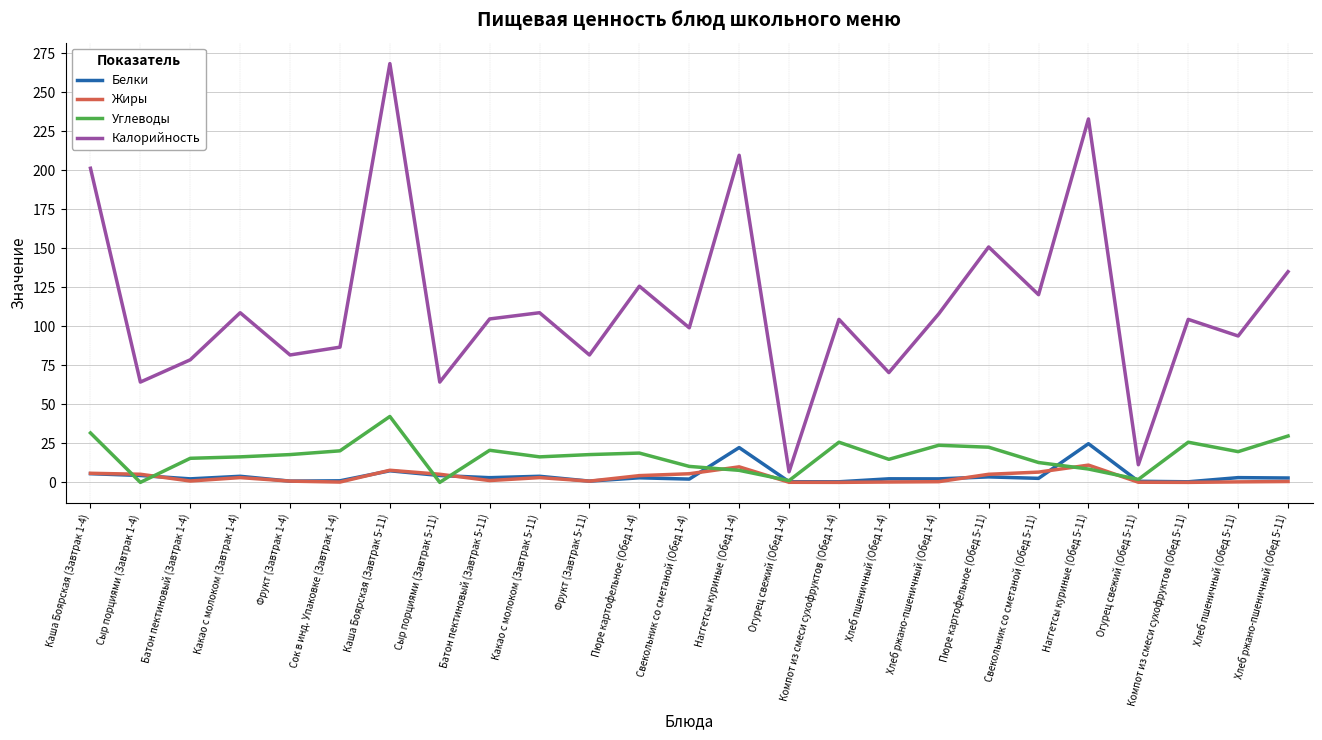

True or false: Жиры and Калорийность intersect in this chart.

False